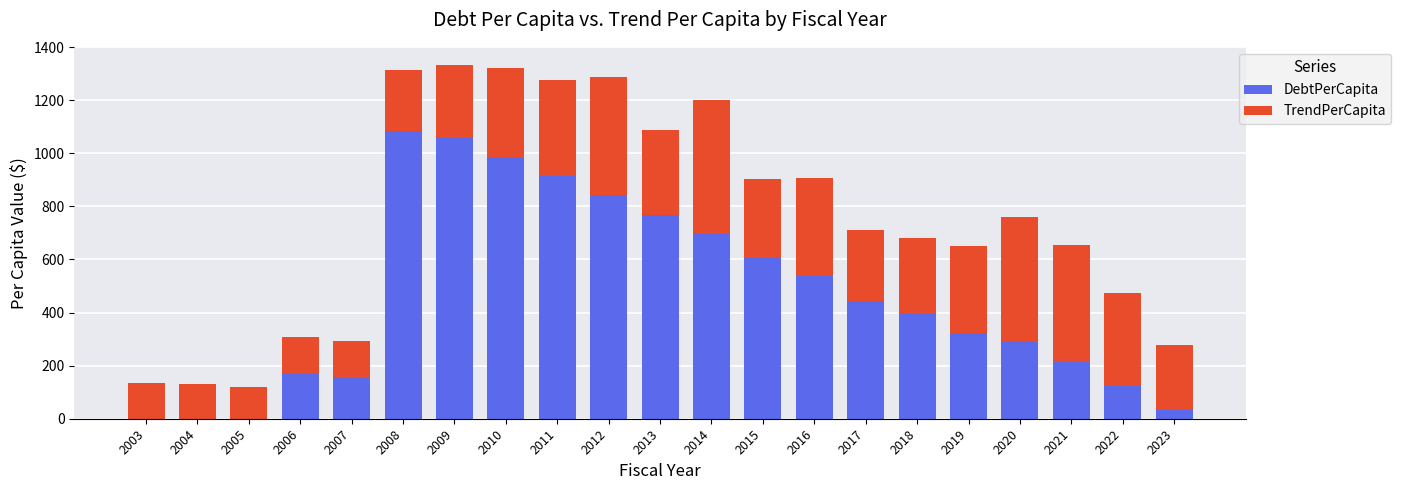

What is the total value across all series at 2008?

1314.6